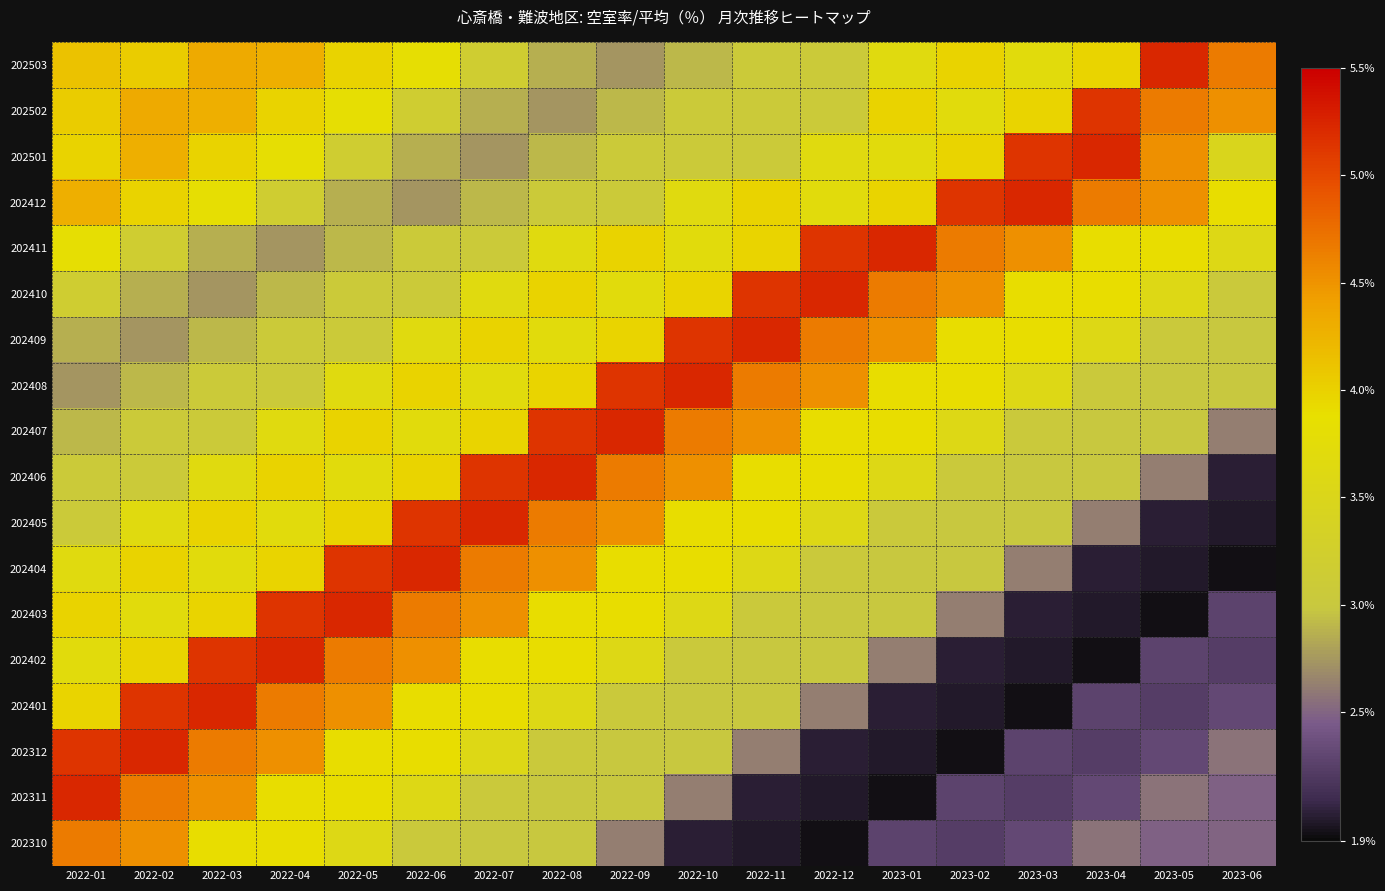

Reading right to left, extract all data points from this chart.

202503: 2023-06=4.7	2023-05=5.2	2023-04=4.0	2023-03=3.7	2023-02=4.0	2023-01=3.7	2022-12=3.1	2022-11=3.1	2022-10=2.9	2022-09=2.7	2022-08=2.9	2022-07=3.2	2022-06=3.8	2022-05=4.0	2022-04=4.3	2022-03=4.3	2022-02=4.0	2022-01=4.1
202502: 2023-06=4.5	2023-05=4.7	2023-04=5.1	2023-03=4.0	2023-02=3.7	2023-01=4.0	2022-12=3.1	2022-11=3.1	2022-10=3.1	2022-09=2.9	2022-08=2.7	2022-07=2.9	2022-06=3.2	2022-05=3.8	2022-04=4.0	2022-03=4.3	2022-02=4.3	2022-01=4.0
202501: 2023-06=3.5	2023-05=4.5	2023-04=5.2	2023-03=5.1	2023-02=4.0	2023-01=3.7	2022-12=3.7	2022-11=3.1	2022-10=3.1	2022-09=3.1	2022-08=2.9	2022-07=2.7	2022-06=2.9	2022-05=3.2	2022-04=3.8	2022-03=4.0	2022-02=4.3	2022-01=4.0
202412: 2023-06=3.9	2023-05=4.5	2023-04=4.7	2023-03=5.2	2023-02=5.1	2023-01=4.0	2022-12=3.7	2022-11=4.0	2022-10=3.7	2022-09=3.1	2022-08=3.1	2022-07=2.9	2022-06=2.7	2022-05=2.9	2022-04=3.2	2022-03=3.8	2022-02=4.0	2022-01=4.3
202411: 2023-06=3.6	2023-05=3.9	2023-04=3.9	2023-03=4.5	2023-02=4.7	2023-01=5.2	2022-12=5.1	2022-11=4.0	2022-10=3.7	2022-09=4.0	2022-08=3.7	2022-07=3.1	2022-06=3.1	2022-05=2.9	2022-04=2.7	2022-03=2.9	2022-02=3.2	2022-01=3.8
202410: 2023-06=3.0	2023-05=3.6	2023-04=3.9	2023-03=3.9	2023-02=4.5	2023-01=4.7	2022-12=5.2	2022-11=5.1	2022-10=4.0	2022-09=3.7	2022-08=4.0	2022-07=3.7	2022-06=3.1	2022-05=3.1	2022-04=2.9	2022-03=2.7	2022-02=2.9	2022-01=3.2
202409: 2023-06=3.0	2023-05=3.0	2023-04=3.6	2023-03=3.9	2023-02=3.9	2023-01=4.5	2022-12=4.7	2022-11=5.2	2022-10=5.1	2022-09=4.0	2022-08=3.7	2022-07=4.0	2022-06=3.7	2022-05=3.1	2022-04=3.1	2022-03=2.9	2022-02=2.7	2022-01=2.9
202408: 2023-06=3.0	2023-05=3.0	2023-04=3.0	2023-03=3.6	2023-02=3.9	2023-01=3.9	2022-12=4.5	2022-11=4.7	2022-10=5.2	2022-09=5.1	2022-08=4.0	2022-07=3.7	2022-06=4.0	2022-05=3.7	2022-04=3.1	2022-03=3.1	2022-02=2.9	2022-01=2.7
202407: 2023-06=2.6	2023-05=3.0	2023-04=3.0	2023-03=3.0	2023-02=3.6	2023-01=3.9	2022-12=3.9	2022-11=4.5	2022-10=4.7	2022-09=5.2	2022-08=5.1	2022-07=4.0	2022-06=3.7	2022-05=4.0	2022-04=3.7	2022-03=3.1	2022-02=3.1	2022-01=2.9
202406: 2023-06=2.0	2023-05=2.6	2023-04=3.0	2023-03=3.0	2023-02=3.0	2023-01=3.6	2022-12=3.9	2022-11=3.9	2022-10=4.5	2022-09=4.7	2022-08=5.2	2022-07=5.1	2022-06=4.0	2022-05=3.7	2022-04=4.0	2022-03=3.7	2022-02=3.1	2022-01=3.1
202405: 2023-06=2.0	2023-05=2.0	2023-04=2.6	2023-03=3.0	2023-02=3.0	2023-01=3.0	2022-12=3.6	2022-11=3.9	2022-10=3.9	2022-09=4.5	2022-08=4.7	2022-07=5.2	2022-06=5.1	2022-05=4.0	2022-04=3.7	2022-03=4.0	2022-02=3.7	2022-01=3.1
202404: 2023-06=1.9	2023-05=2.0	2023-04=2.0	2023-03=2.6	2023-02=3.0	2023-01=3.0	2022-12=3.0	2022-11=3.6	2022-10=3.9	2022-09=3.9	2022-08=4.5	2022-07=4.7	2022-06=5.2	2022-05=5.1	2022-04=4.0	2022-03=3.7	2022-02=4.0	2022-01=3.7
202403: 2023-06=2.3	2023-05=1.9	2023-04=2.0	2023-03=2.0	2023-02=2.6	2023-01=3.0	2022-12=3.0	2022-11=3.0	2022-10=3.6	2022-09=3.9	2022-08=3.9	2022-07=4.5	2022-06=4.7	2022-05=5.2	2022-04=5.1	2022-03=4.0	2022-02=3.7	2022-01=4.0
202402: 2023-06=2.2	2023-05=2.3	2023-04=1.9	2023-03=2.0	2023-02=2.0	2023-01=2.6	2022-12=3.0	2022-11=3.0	2022-10=3.0	2022-09=3.6	2022-08=3.9	2022-07=3.9	2022-06=4.5	2022-05=4.7	2022-04=5.2	2022-03=5.1	2022-02=4.0	2022-01=3.7
202401: 2023-06=2.3	2023-05=2.2	2023-04=2.3	2023-03=1.9	2023-02=2.0	2023-01=2.0	2022-12=2.6	2022-11=3.0	2022-10=3.0	2022-09=3.0	2022-08=3.6	2022-07=3.9	2022-06=3.9	2022-05=4.5	2022-04=4.7	2022-03=5.2	2022-02=5.1	2022-01=4.0
202312: 2023-06=2.6	2023-05=2.3	2023-04=2.2	2023-03=2.3	2023-02=1.9	2023-01=2.0	2022-12=2.0	2022-11=2.6	2022-10=3.0	2022-09=3.0	2022-08=3.0	2022-07=3.6	2022-06=3.9	2022-05=3.9	2022-04=4.5	2022-03=4.7	2022-02=5.2	2022-01=5.1
202311: 2023-06=2.5	2023-05=2.6	2023-04=2.3	2023-03=2.2	2023-02=2.3	2023-01=1.9	2022-12=2.0	2022-11=2.0	2022-10=2.6	2022-09=3.0	2022-08=3.0	2022-07=3.0	2022-06=3.6	2022-05=3.9	2022-04=3.9	2022-03=4.5	2022-02=4.7	2022-01=5.2
202310: 2023-06=2.5	2023-05=2.5	2023-04=2.6	2023-03=2.3	2023-02=2.2	2023-01=2.3	2022-12=1.9	2022-11=2.0	2022-10=2.0	2022-09=2.6	2022-08=3.0	2022-07=3.0	2022-06=3.0	2022-05=3.6	2022-04=3.9	2022-03=3.9	2022-02=4.5	2022-01=4.7